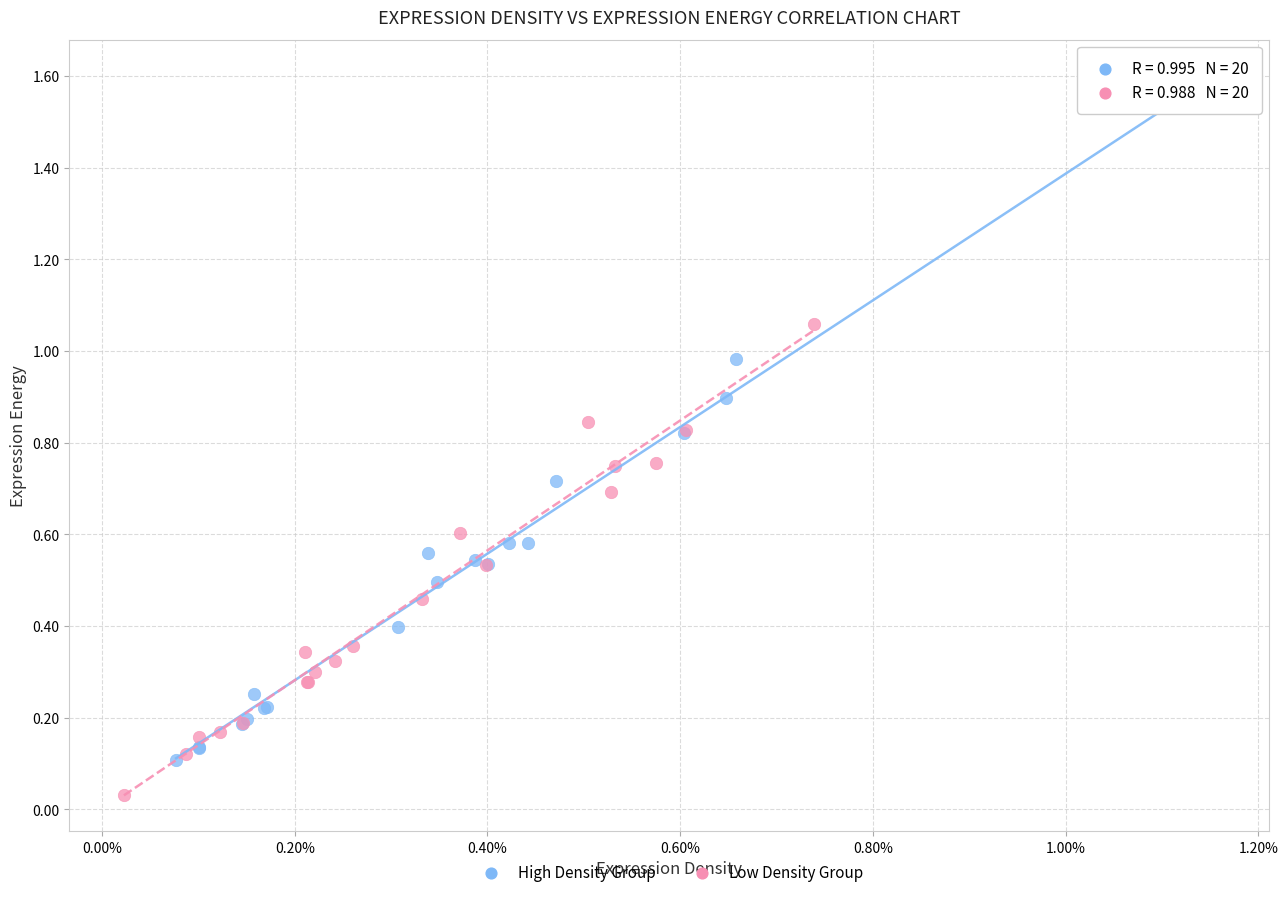

Which series has the widest spread of Y values?

High Density Group